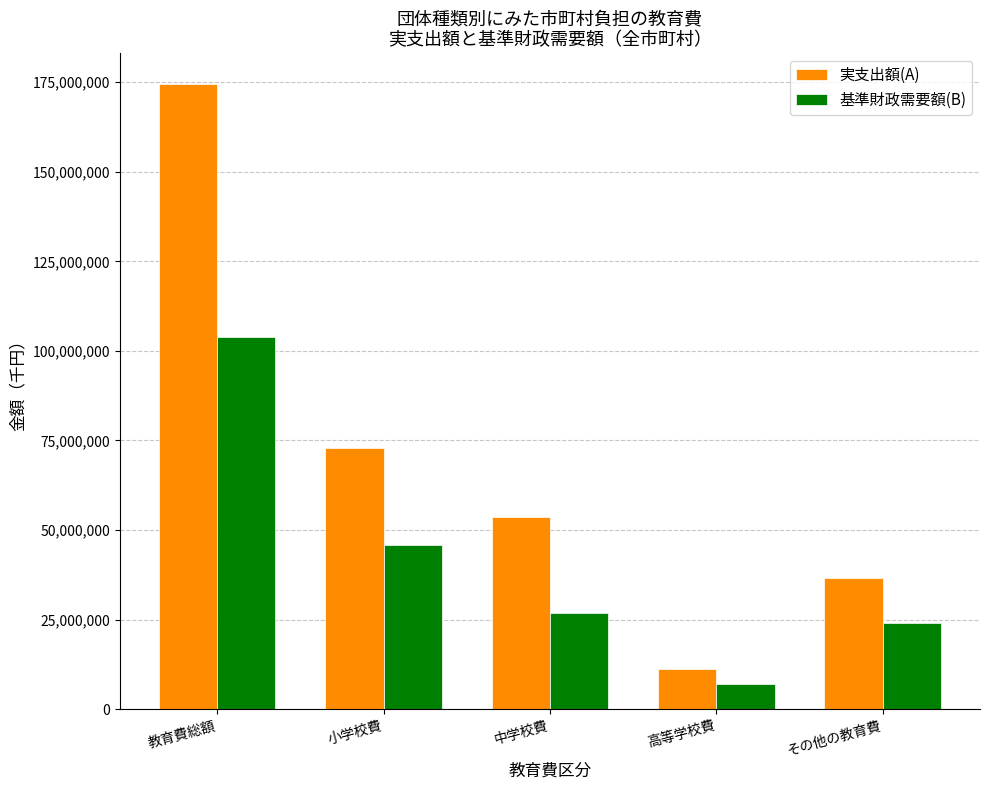

Rank the series by their average value, from highest to lowest.

実支出額(A), 基準財政需要額(B)